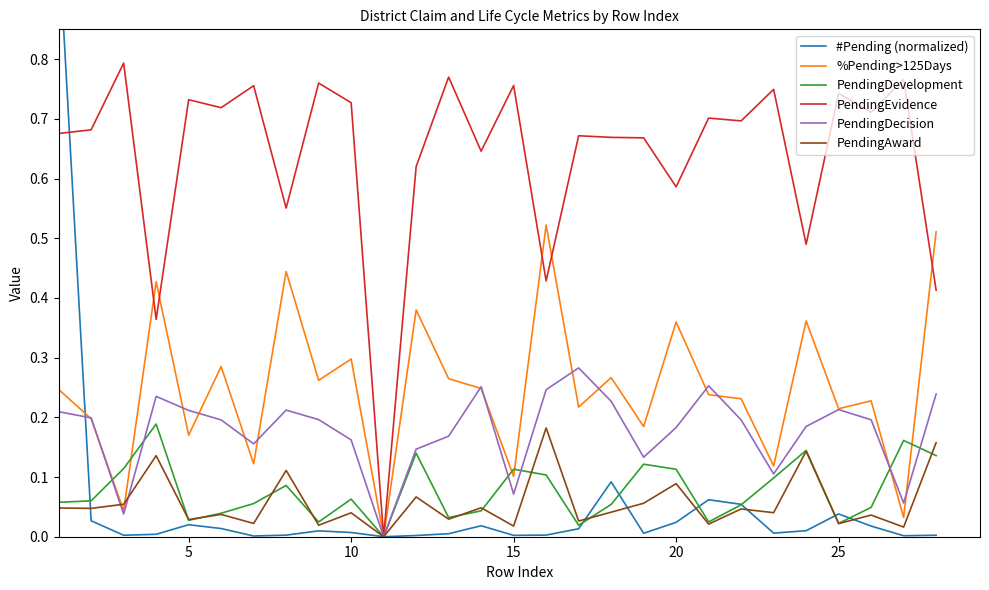

How many interior local valleys does the PendingEvidence series have?

10